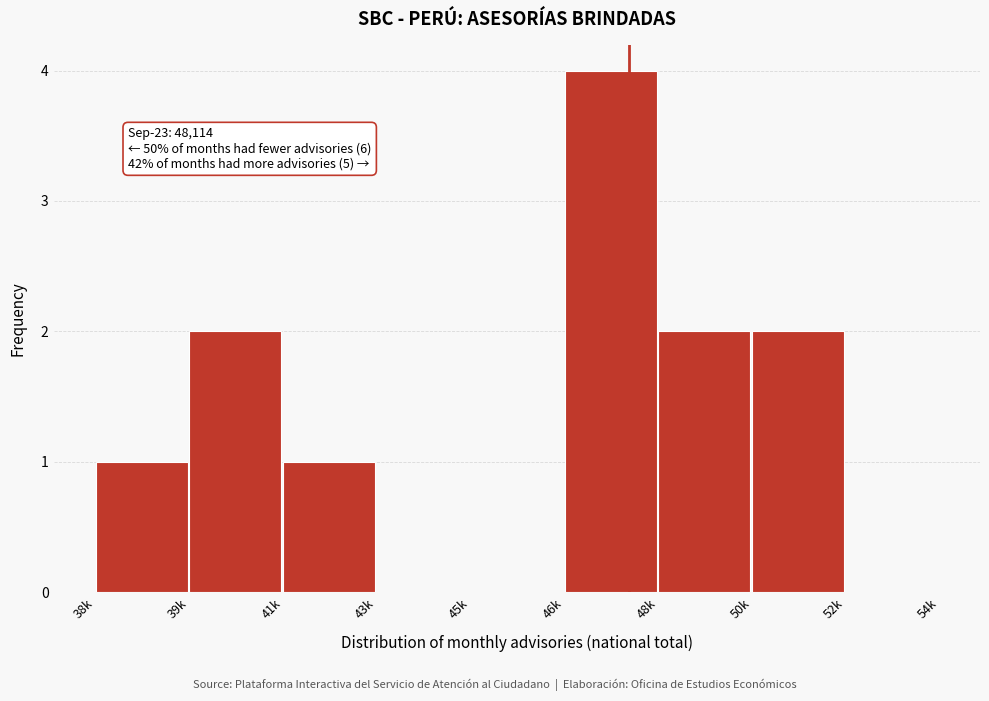

Reading left to right, list all the values displayed in this chart.

38k=1	39k=2	41k=1	43k=0	45k=0	46k=4	48k=2	50k=2	52k=0